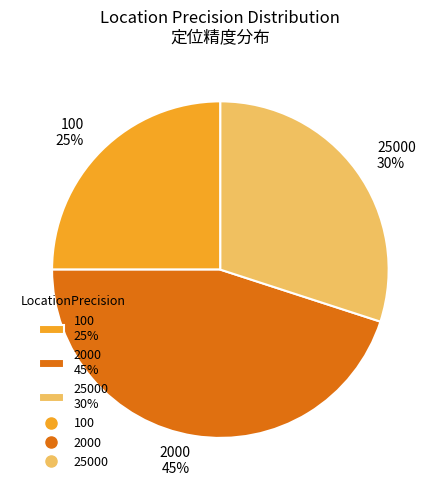

Which slice is the smallest?

100